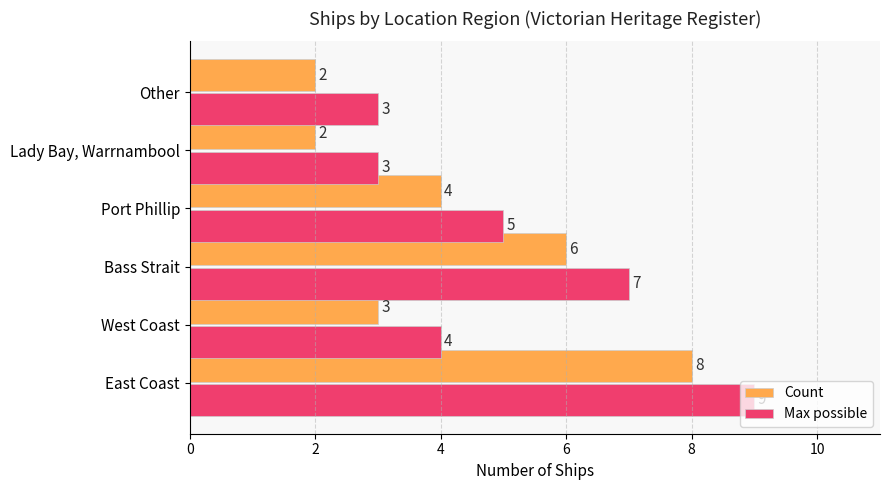

At which label does Max possible reach its peak?

East Coast